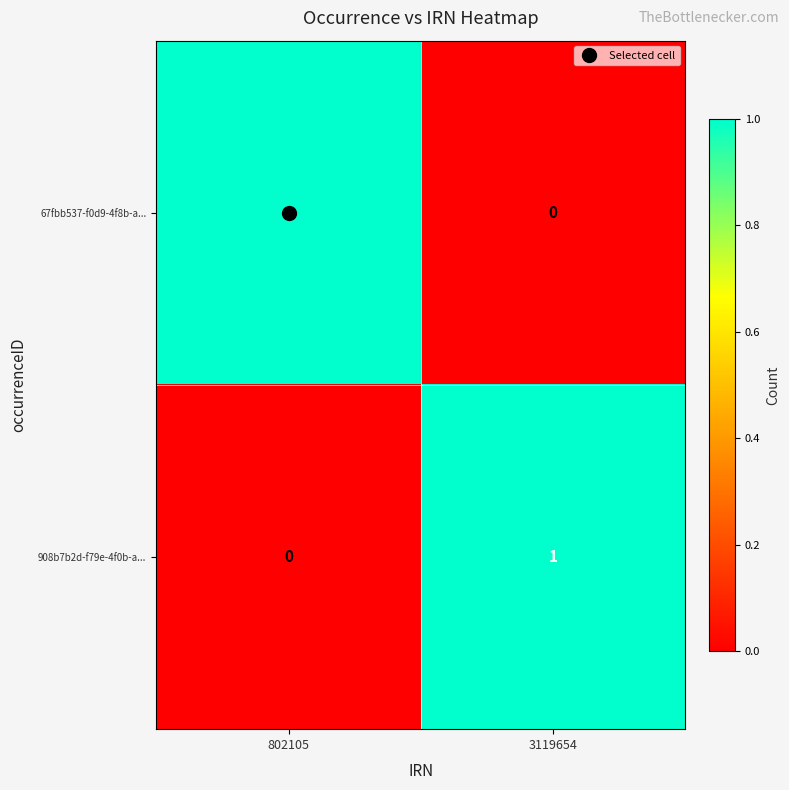

The value of 67fbb537-f0d9-4f8b-a... at 802105 is 1. True or false?

True